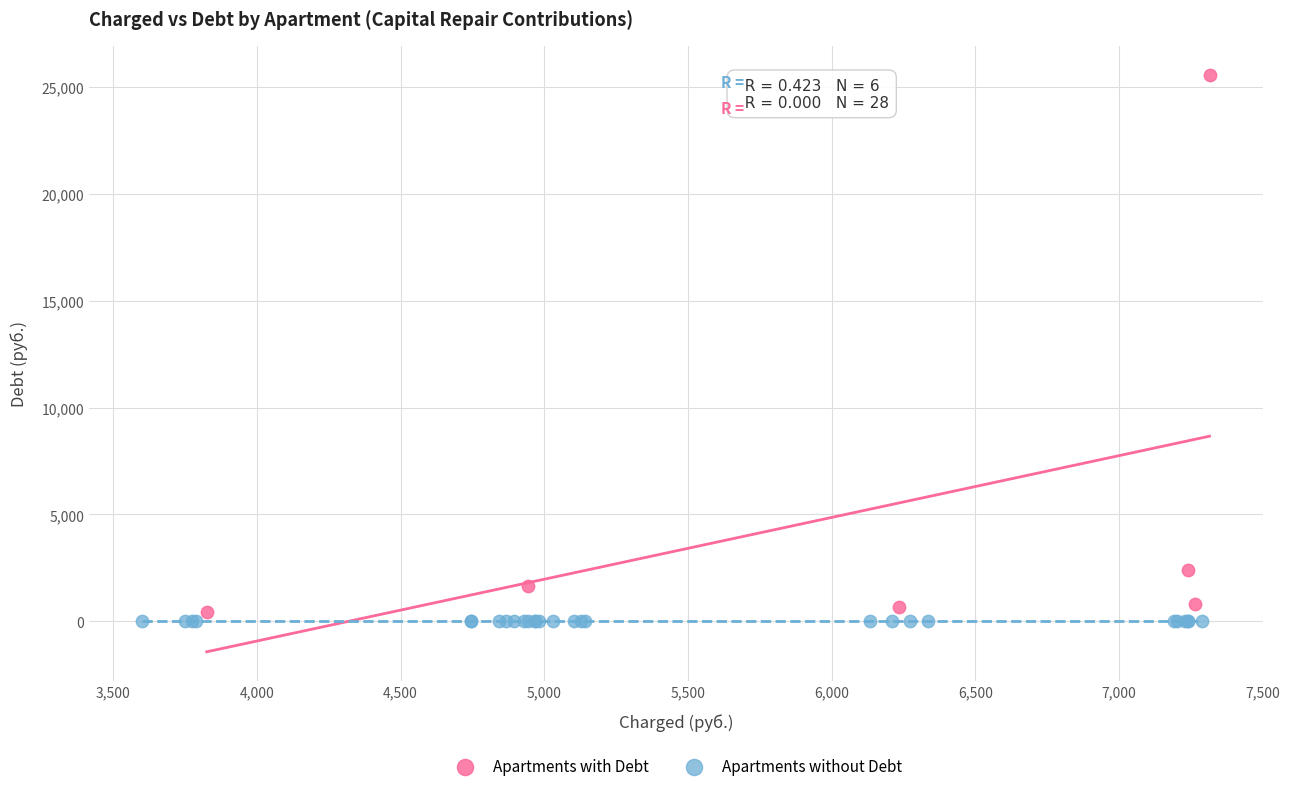

Which series contains the highest Y value?

Apartments with Debt